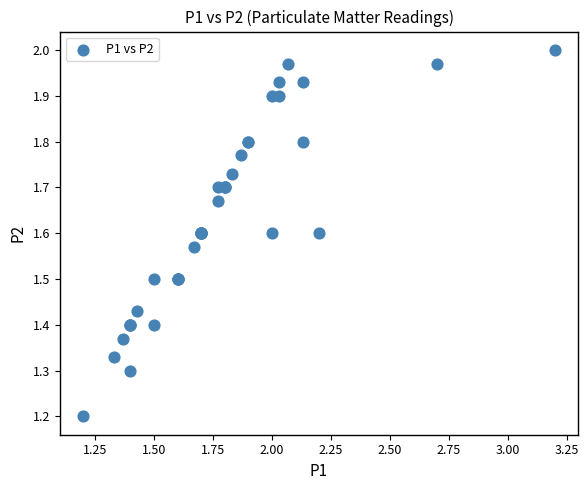

What Y value in the scatter plot is closest to 1?

1.2